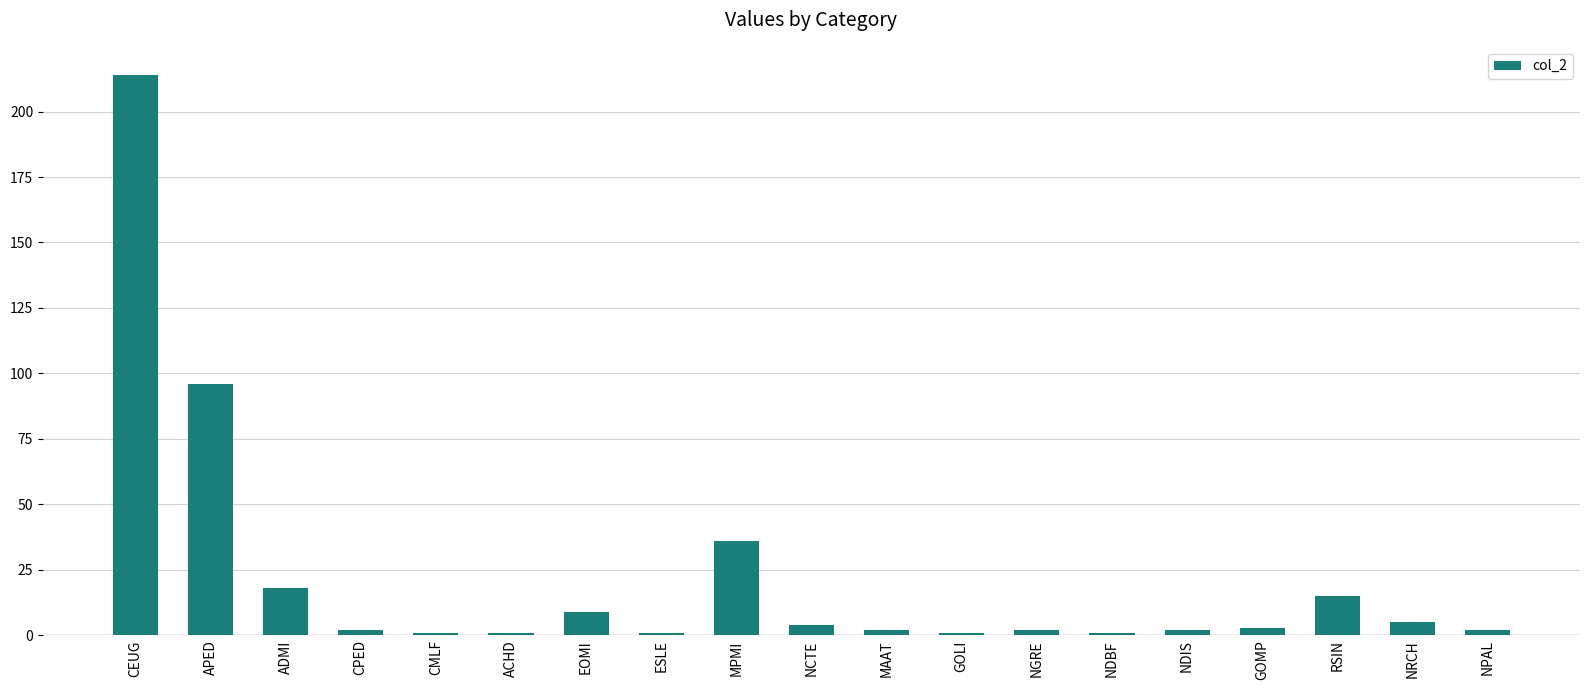

Are the bars horizontal?

No